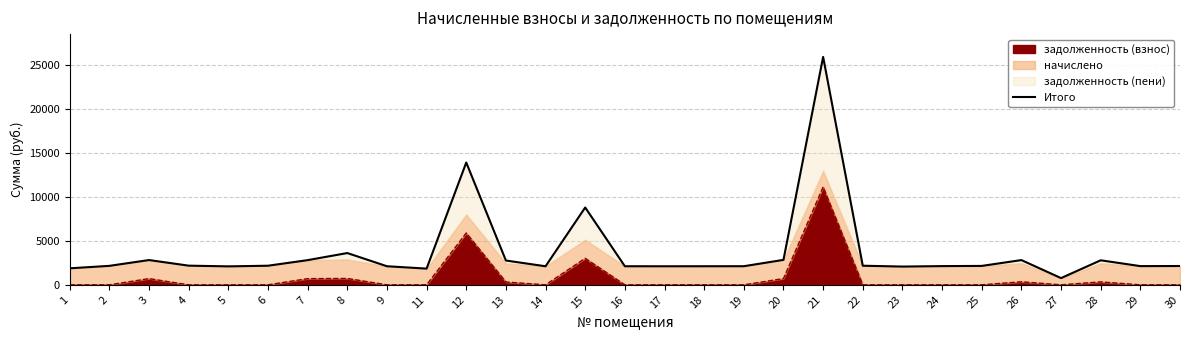

What is the value of the 9th point from the left?

2109.0